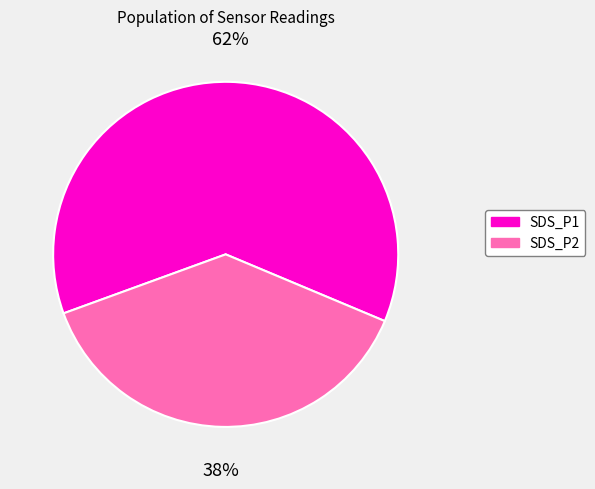

To the nearest percent, what portion does SDS_P2 represent?

38%